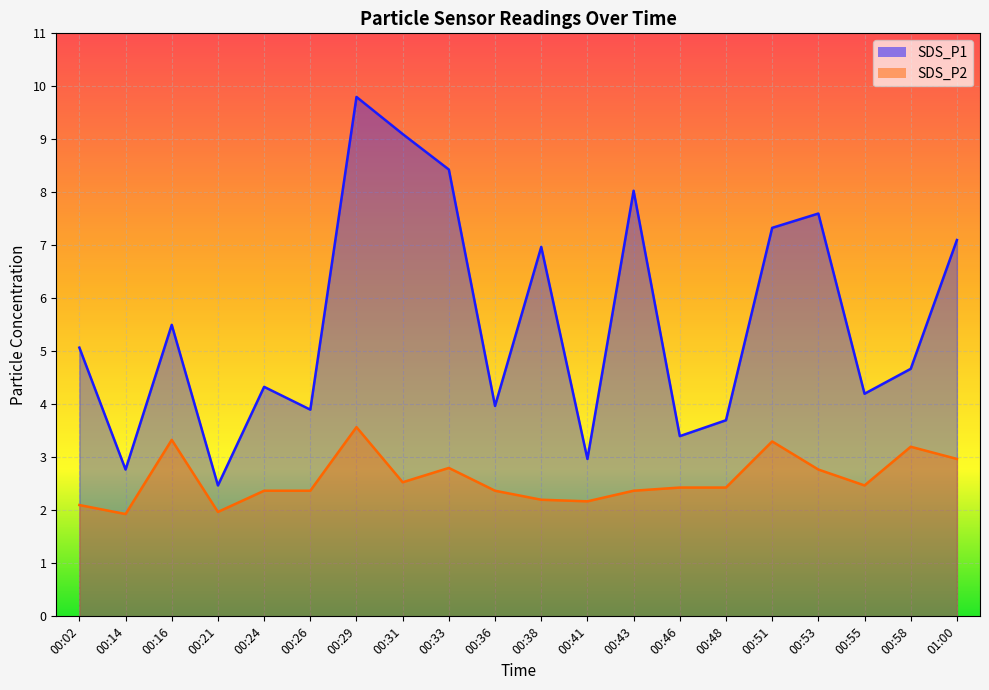

What are all the series names shown in the legend?

SDS_P1, SDS_P2